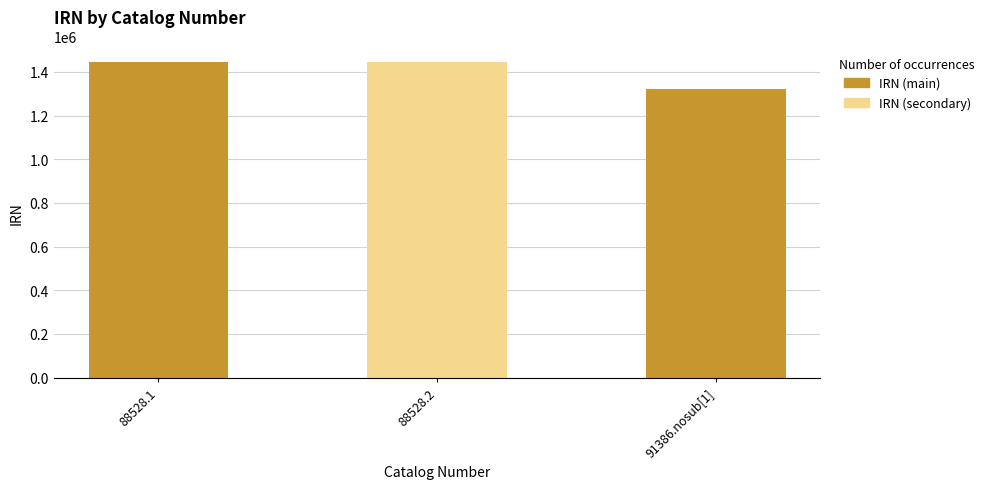

What is the change in value from 88528.2 to 91386.nosub[1]?

-121186